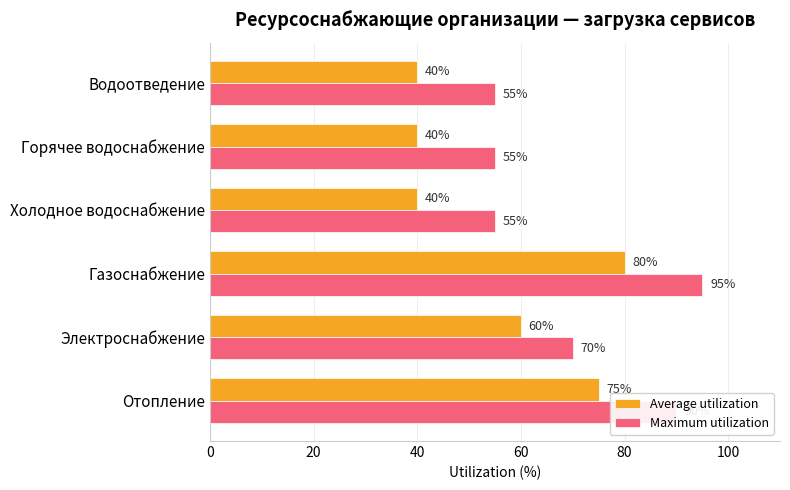

What is the approximate value of Maximum utilization at Отопление, to the nearest 5?

90